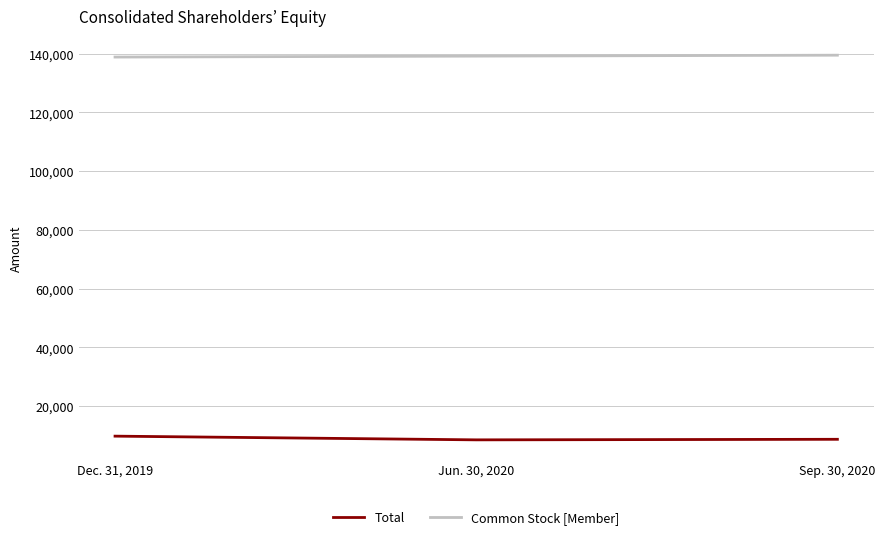

How many lines are shown in the chart?

2